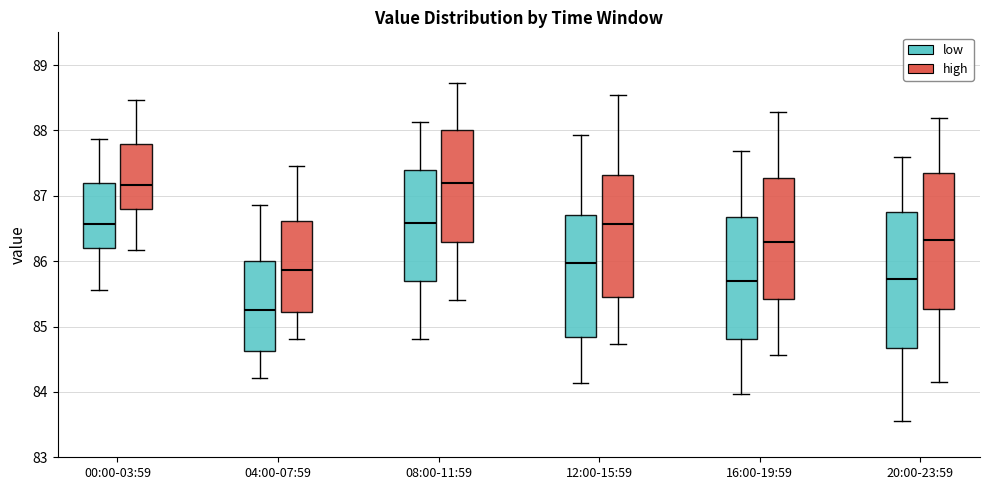

Reading left to right, read every box against the y-axis: the position of its median line, the range the box covers, and the ends of its whiskers. The values are not printed on the chart, so give them approximately, as read against the axis.

00:00-03:59 (low): median 86.6, box 86.2 to 87.2, whiskers 85.6 to 87.9
00:00-03:59 (high): median 87.2, box 86.8 to 87.8, whiskers 86.2 to 88.5
04:00-07:59 (low): median 85.3, box 84.6 to 86.0, whiskers 84.2 to 86.9
04:00-07:59 (high): median 85.9, box 85.2 to 86.6, whiskers 84.8 to 87.5
08:00-11:59 (low): median 86.6, box 85.7 to 87.4, whiskers 84.8 to 88.1
08:00-11:59 (high): median 87.2, box 86.3 to 88.0, whiskers 85.4 to 88.7
12:00-15:59 (low): median 86.0, box 84.8 to 86.7, whiskers 84.1 to 87.9
12:00-15:59 (high): median 86.6, box 85.4 to 87.3, whiskers 84.7 to 88.5
16:00-19:59 (low): median 85.7, box 84.8 to 86.7, whiskers 84.0 to 87.7
16:00-19:59 (high): median 86.3, box 85.4 to 87.3, whiskers 84.6 to 88.3
20:00-23:59 (low): median 85.7, box 84.7 to 86.8, whiskers 83.6 to 87.6
20:00-23:59 (high): median 86.3, box 85.3 to 87.4, whiskers 84.2 to 88.2